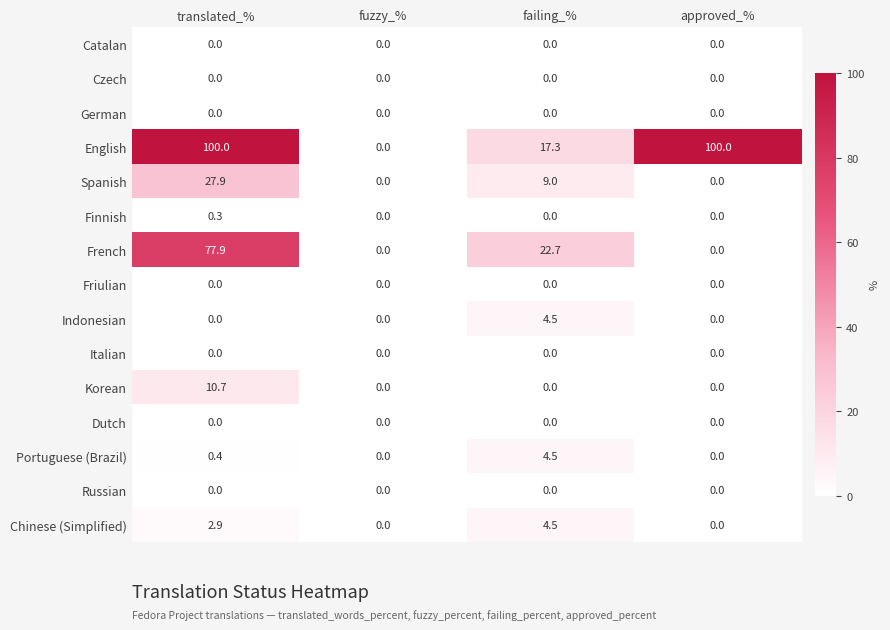

Which series has the widest spread of values?

English